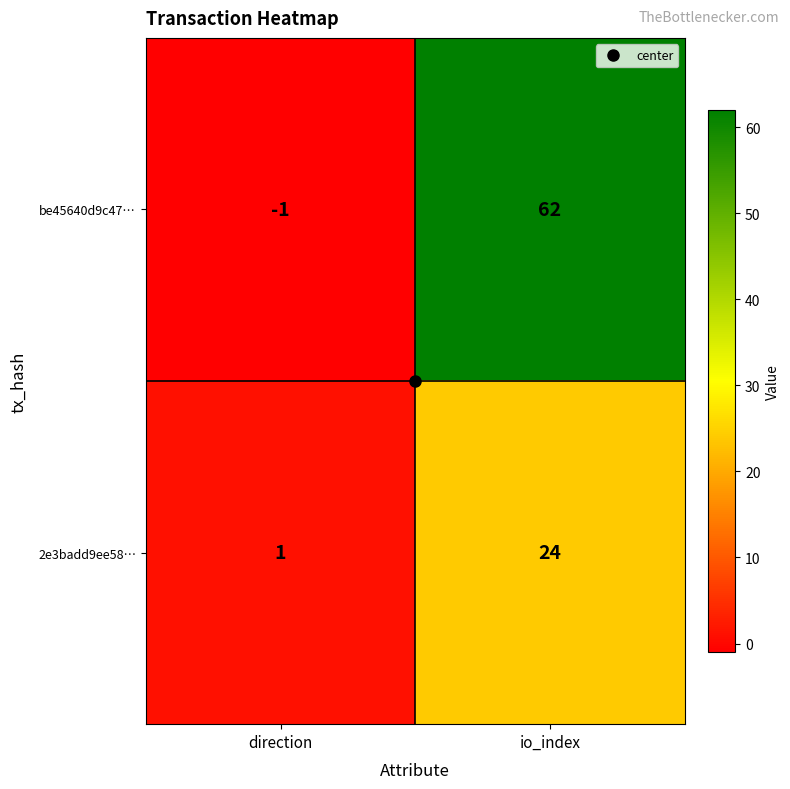

Between direction and io_index, which series saw the biggest shift?

be45640d9c47…